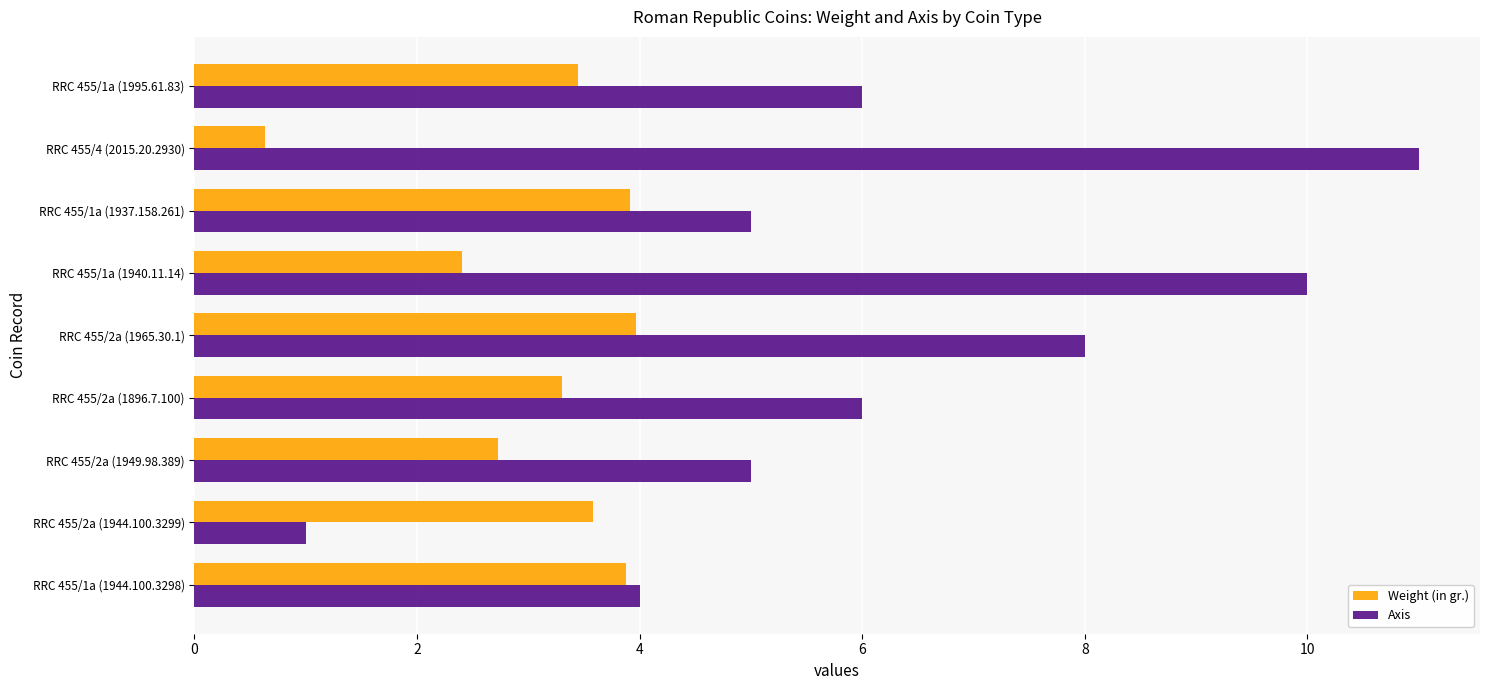

How many values in the Weight (in gr.) series exceed 3?

6